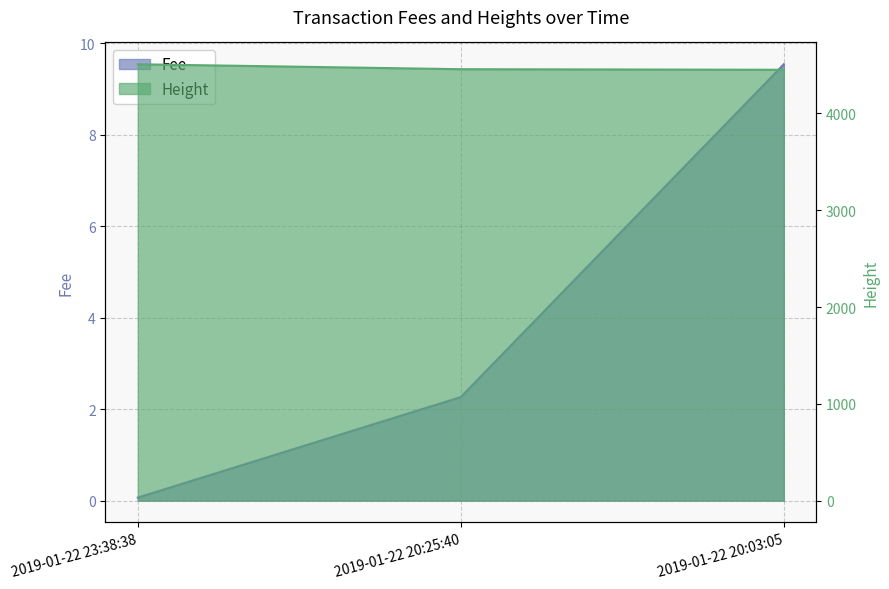

What is the difference between the maximum and minimum values in the Height series?

57.0